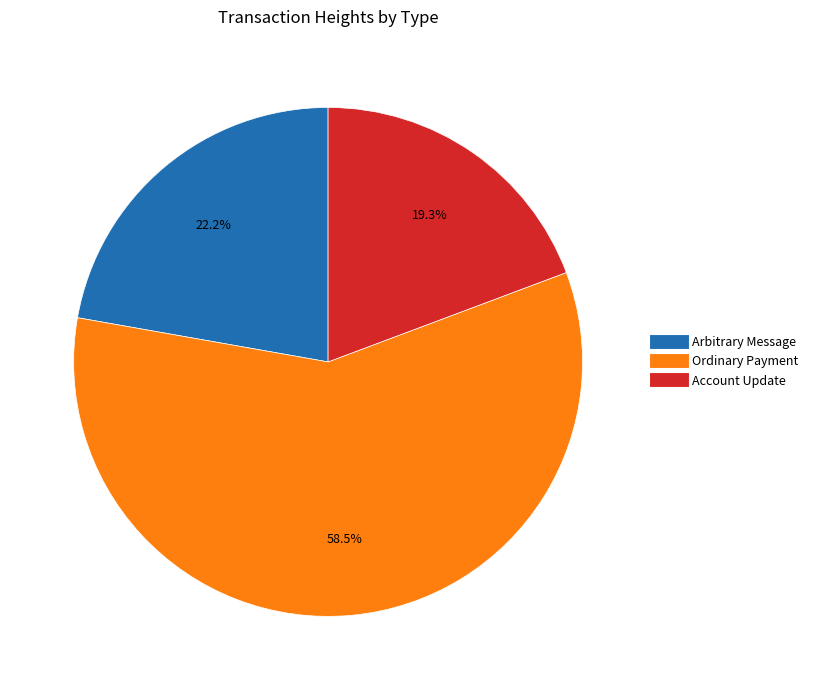

Is there any slice that represents more than half of the pie?

Yes